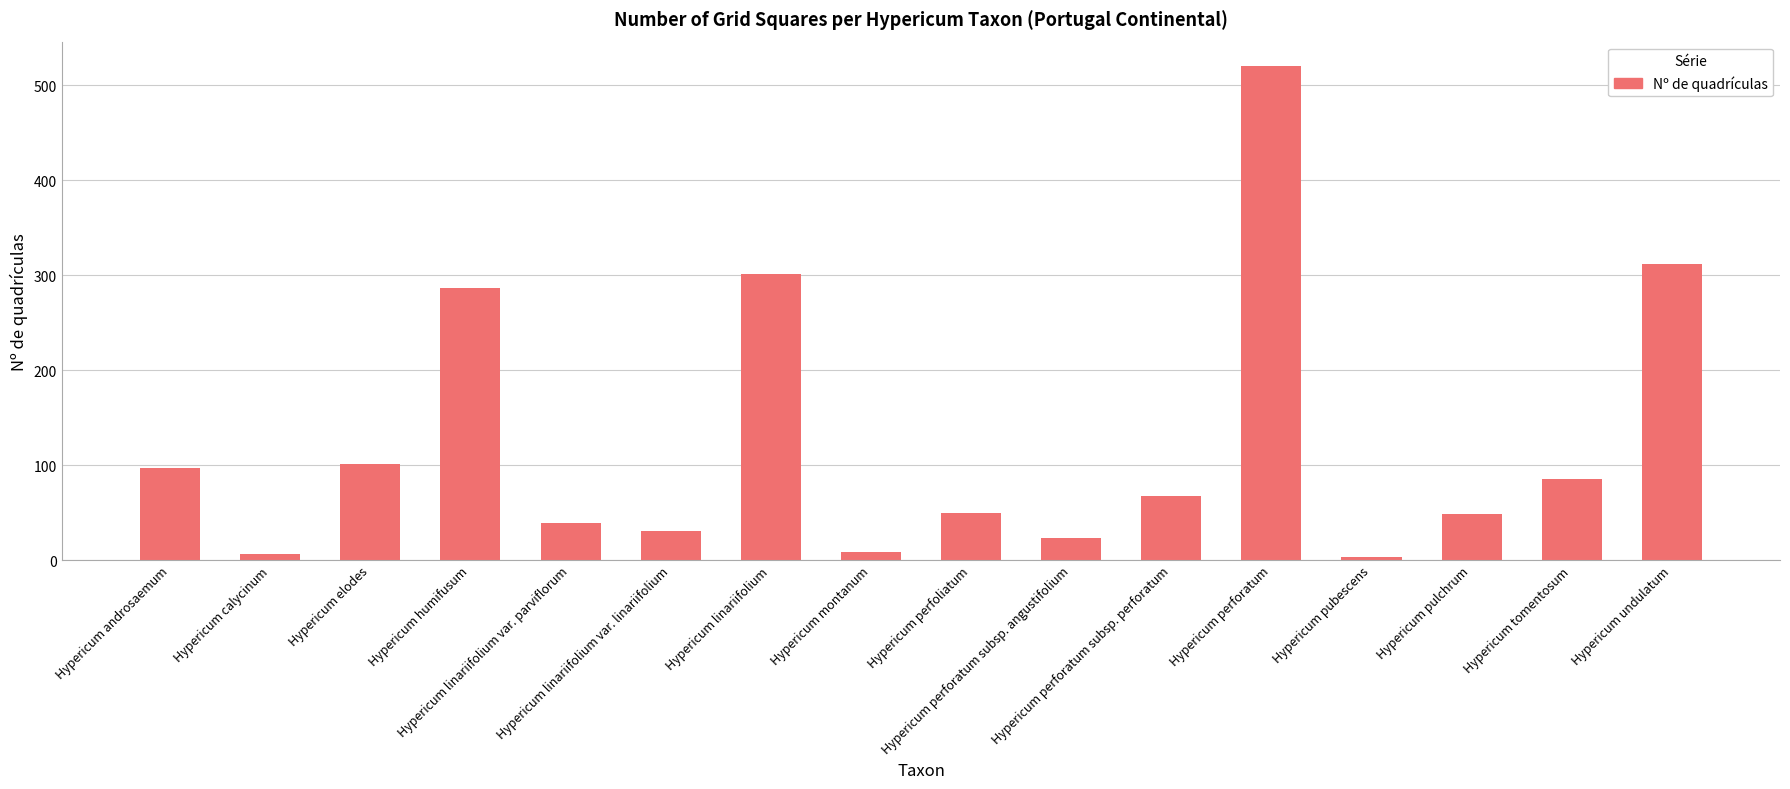

How many data points are less than 67?

8